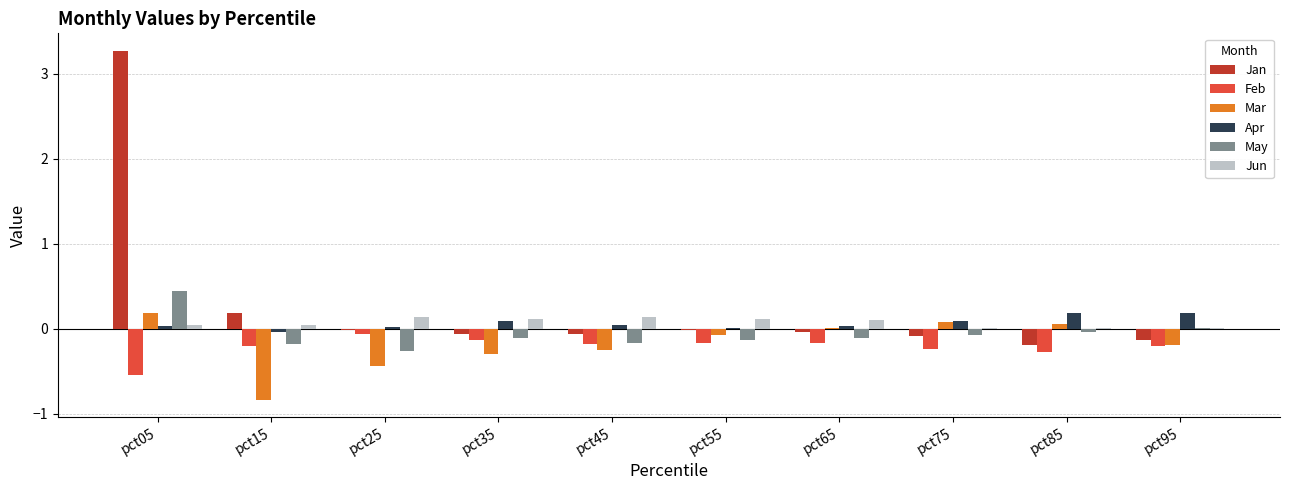

Count the number of data series in this chart.

6